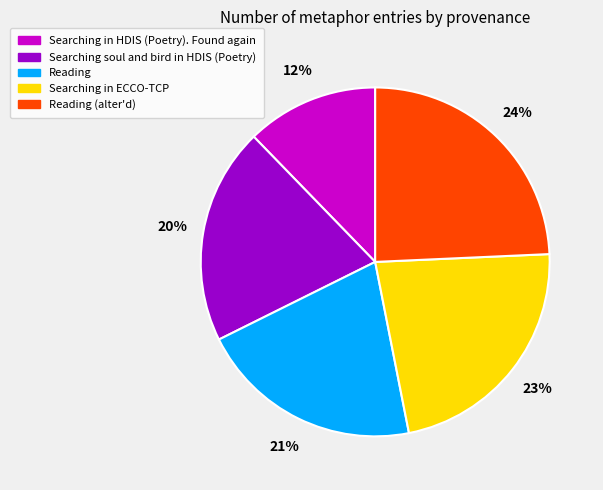

Which category has the smallest portion of the pie?

Searching in HDIS (Poetry). Found again